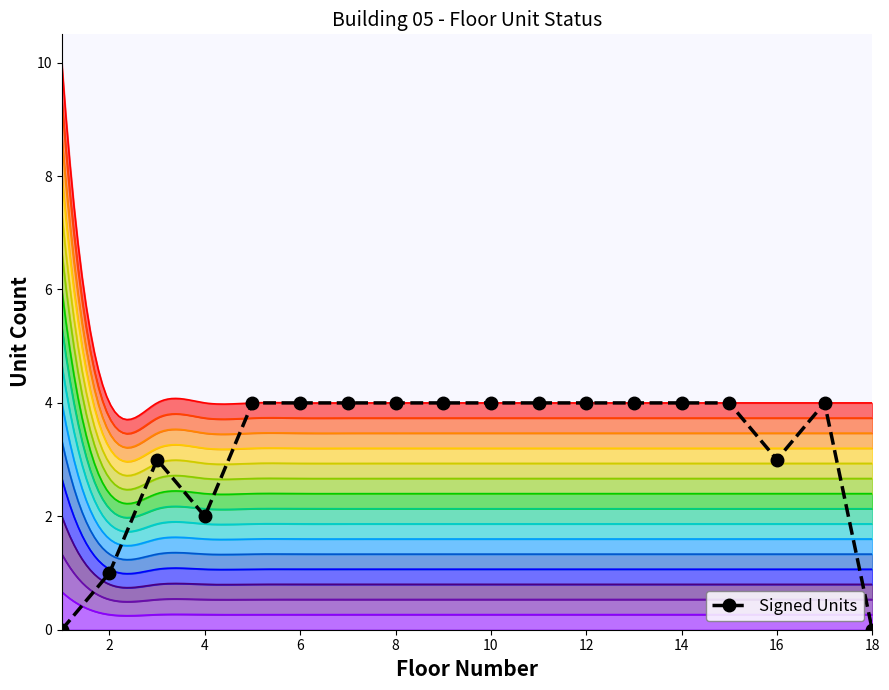

Where is the first local minimum for Signed Units?

4